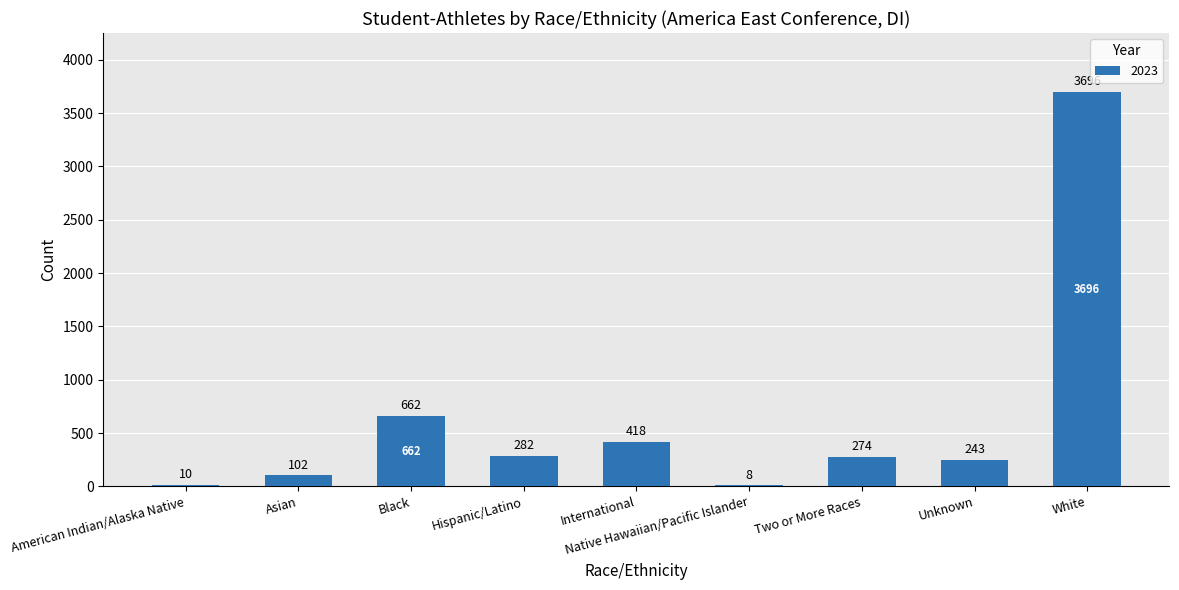

At which category does the chart reach its peak across all series?

White